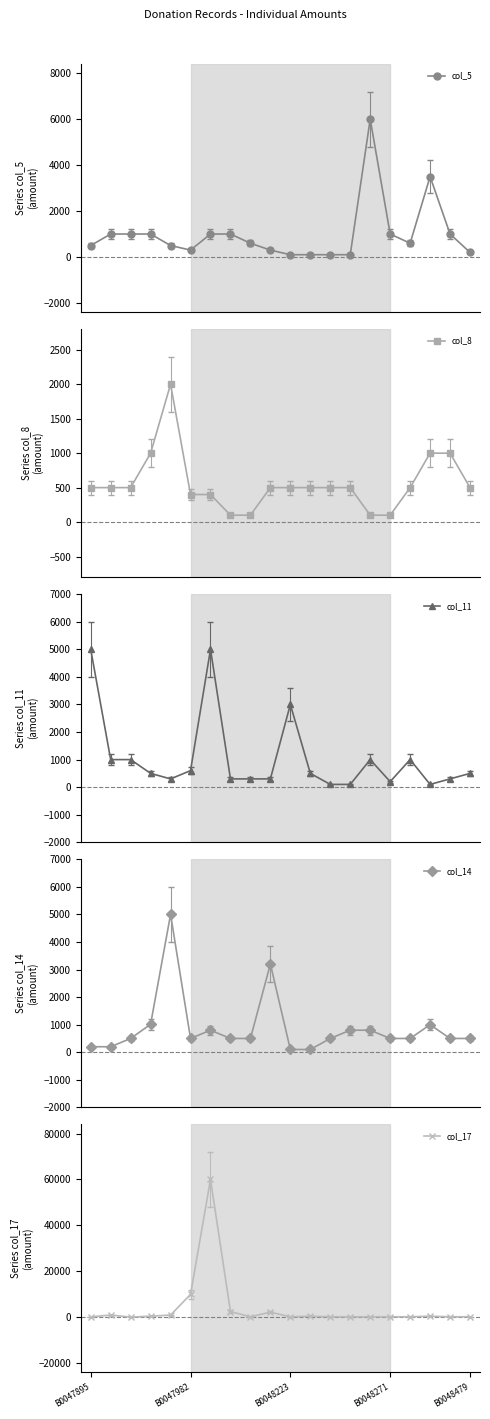

True or false: col_5 has more than 0 interior local peaks.

True